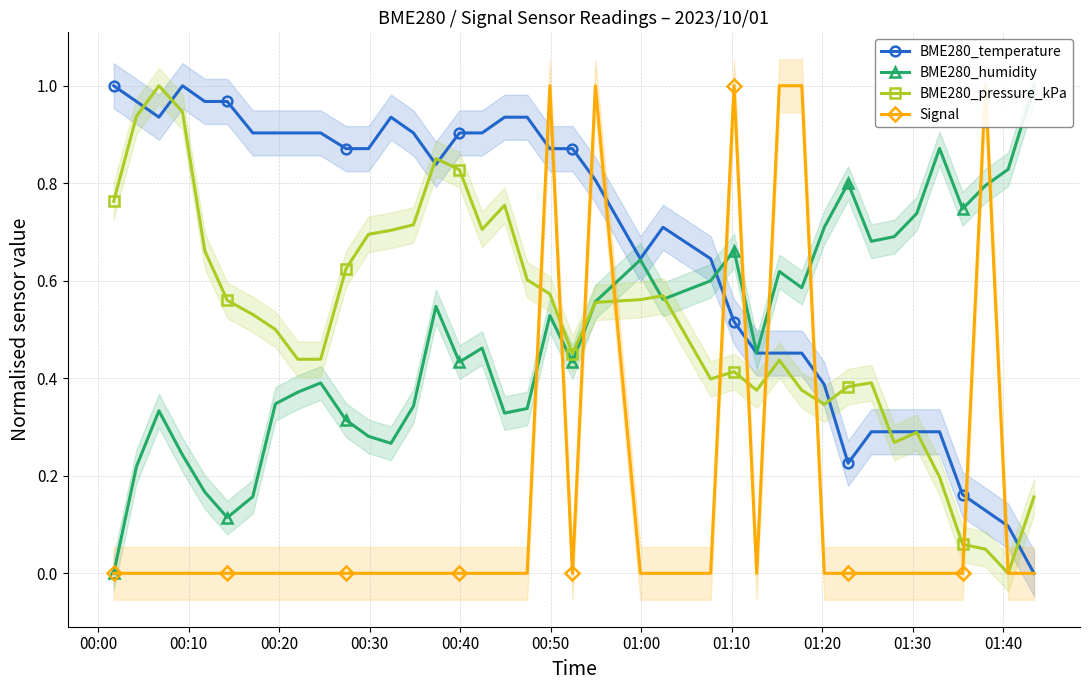

What position from the left is 00:10?

2